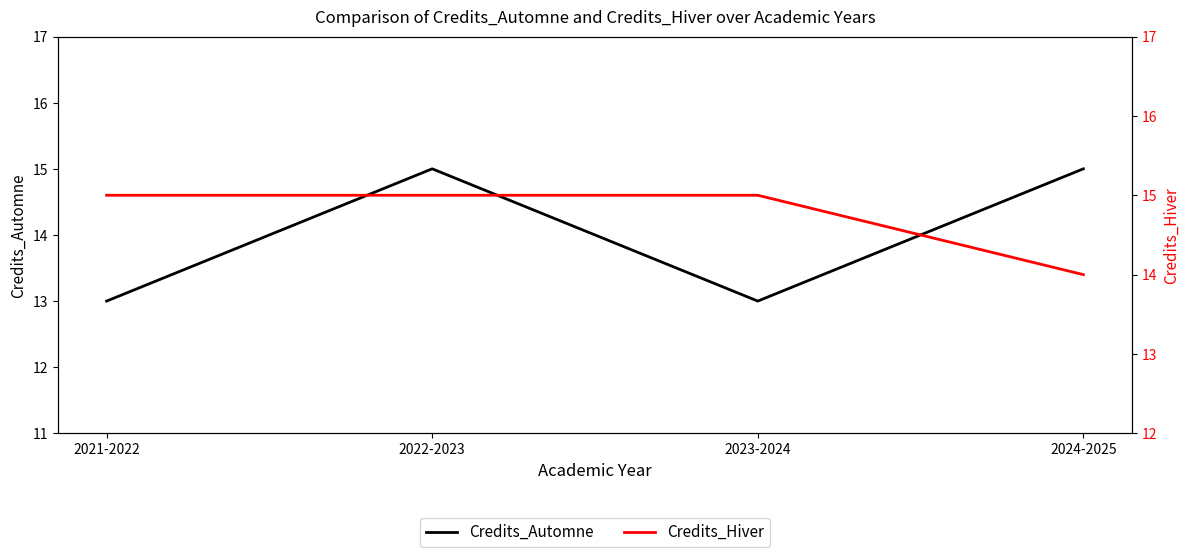

Is the value of Credits_Hiver at 2021-2022 greater than the value of Credits_Automne at 2024-2025?

No